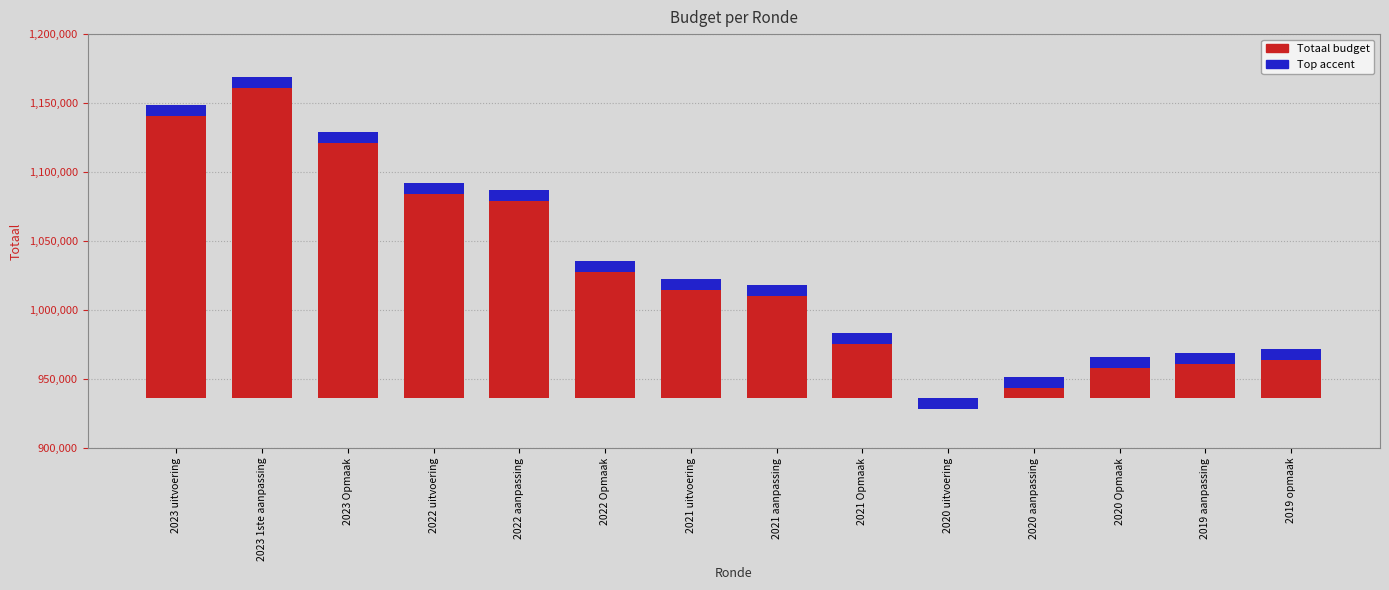

What is the difference between the highest and lowest values at 2023 uitvoering?

204682